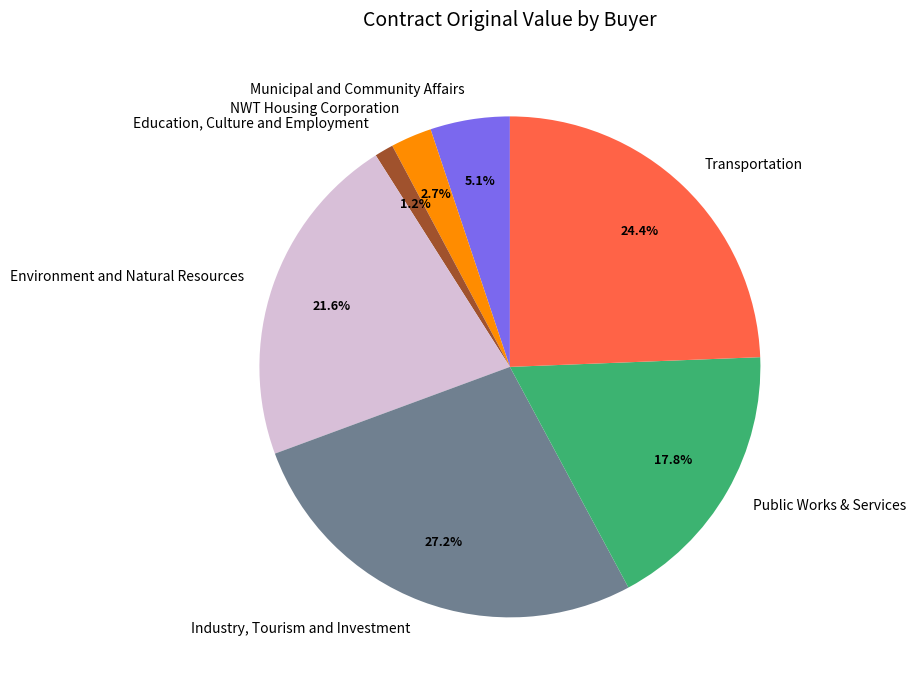

Between Industry, Tourism and Investment and Transportation, which is larger?

Industry, Tourism and Investment